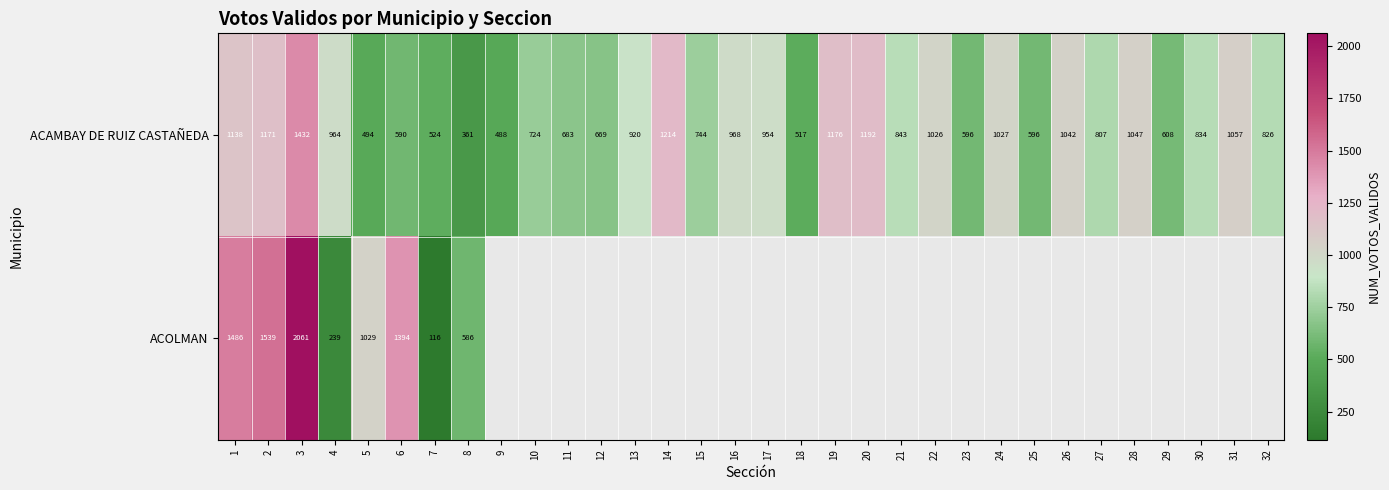

How many data points in ACAMBAY DE RUIZ CASTAÑEDA are less than 843?

16